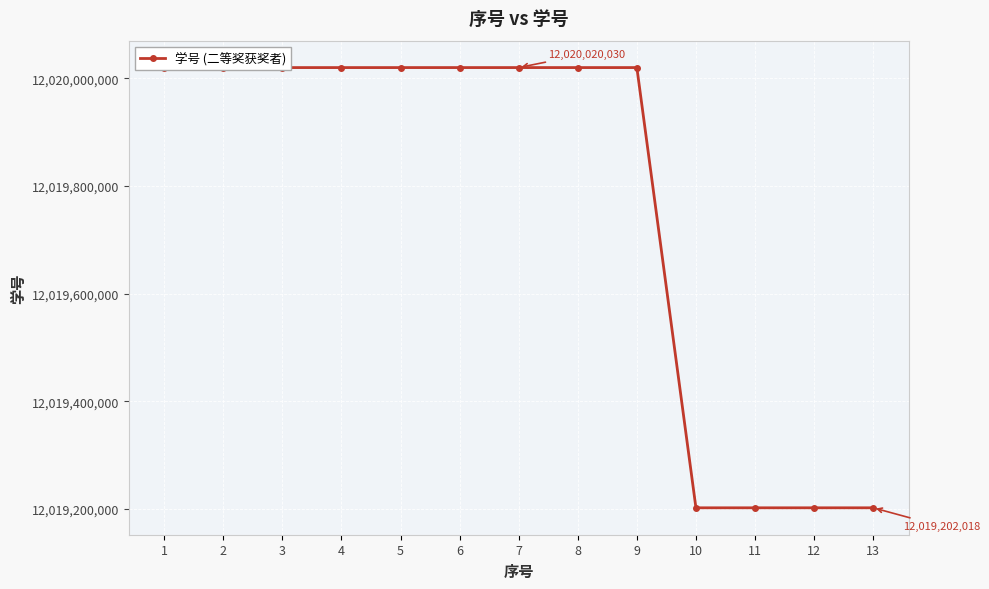

Read the value at 5, to the nearest 100.

12020020000